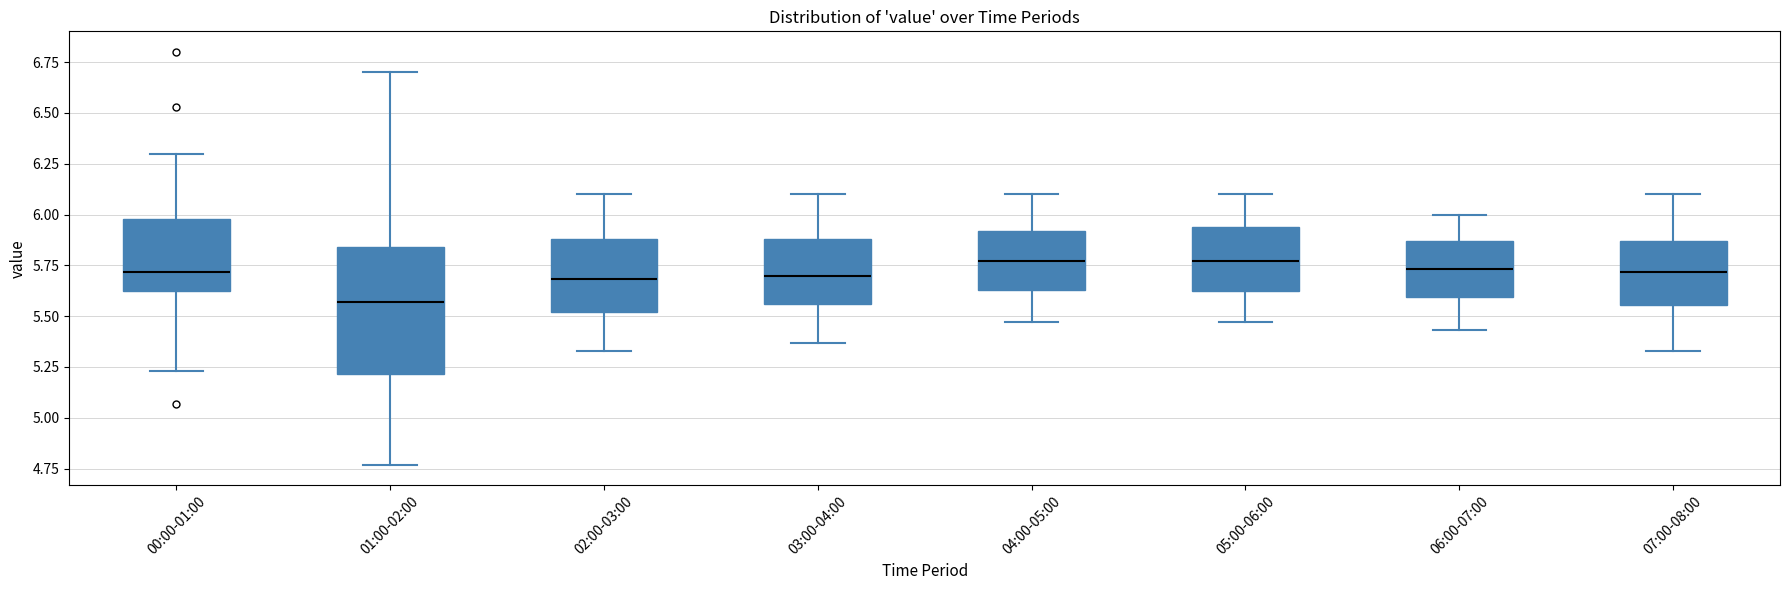

Reading left to right, transcribe this box plot: for each box, give where its median line is, the range the box spans, and where its two whiskers end, as read against the y-axis. The values are not printed on the chart, so give them approximately, as read against the axis.

00:00-01:00: median 5.70, box 5.60 to 6.00, whiskers 5.25 to 6.30
01:00-02:00: median 5.55, box 5.20 to 5.85, whiskers 4.75 to 6.70
02:00-03:00: median 5.70, box 5.50 to 5.90, whiskers 5.35 to 6.10
03:00-04:00: median 5.70, box 5.55 to 5.90, whiskers 5.35 to 6.10
04:00-05:00: median 5.75, box 5.65 to 5.90, whiskers 5.45 to 6.10
05:00-06:00: median 5.75, box 5.60 to 5.95, whiskers 5.45 to 6.10
06:00-07:00: median 5.75, box 5.60 to 5.85, whiskers 5.45 to 6.00
07:00-08:00: median 5.70, box 5.55 to 5.85, whiskers 5.35 to 6.10